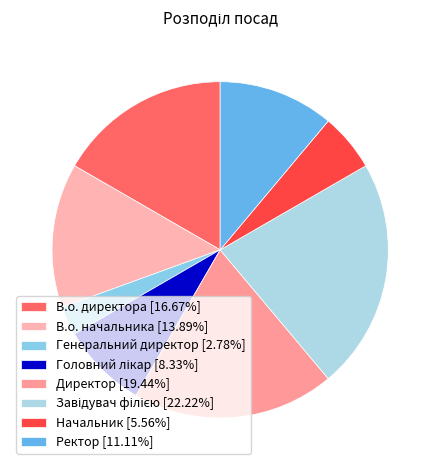

Does В.о. начальника account for over 50% of the chart?

No